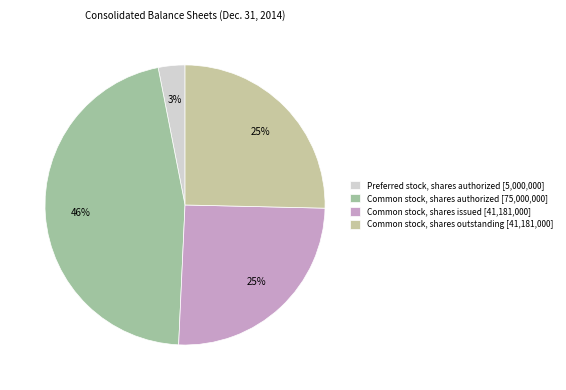

Combined, do Preferred stock, shares authorized [5,000,000] and Common stock, shares issued [41,181,000] account for over 50%?

No